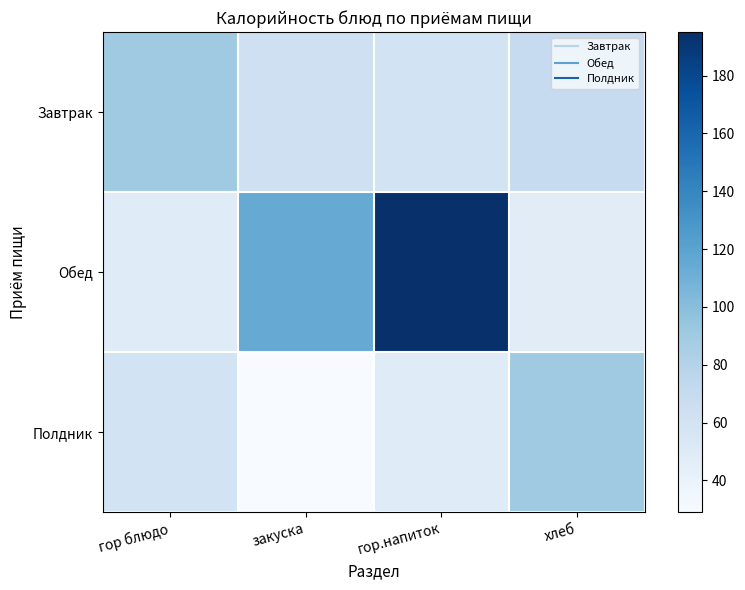

How many series are shown in this chart?

3